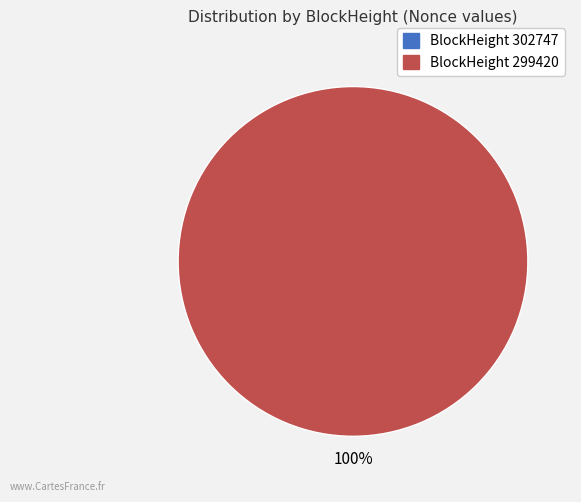

Is there a majority slice in this chart?

Yes